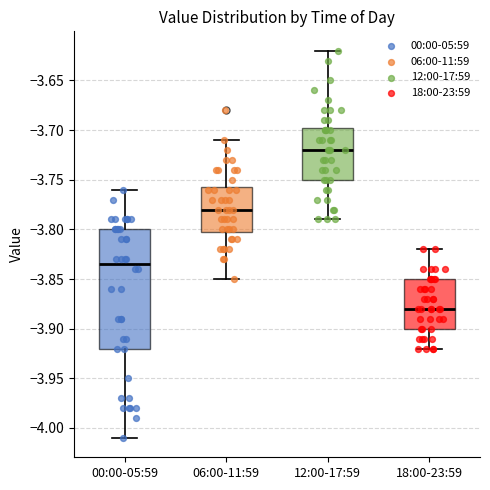

Where does the upper whisker of the box for 00:00-05:59 end on the y-axis? The values are not printed on the chart, so give them approximately, as read against the axis.

-3.760